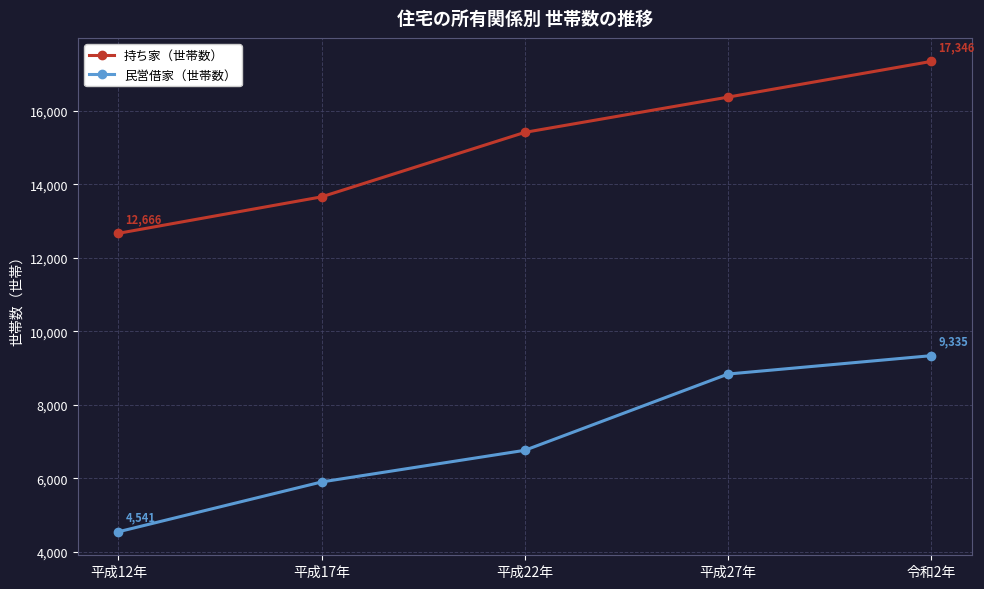

List the labels in order of 持ち家（世帯数） value, smallest first.

平成12年, 平成17年, 平成22年, 平成27年, 令和2年